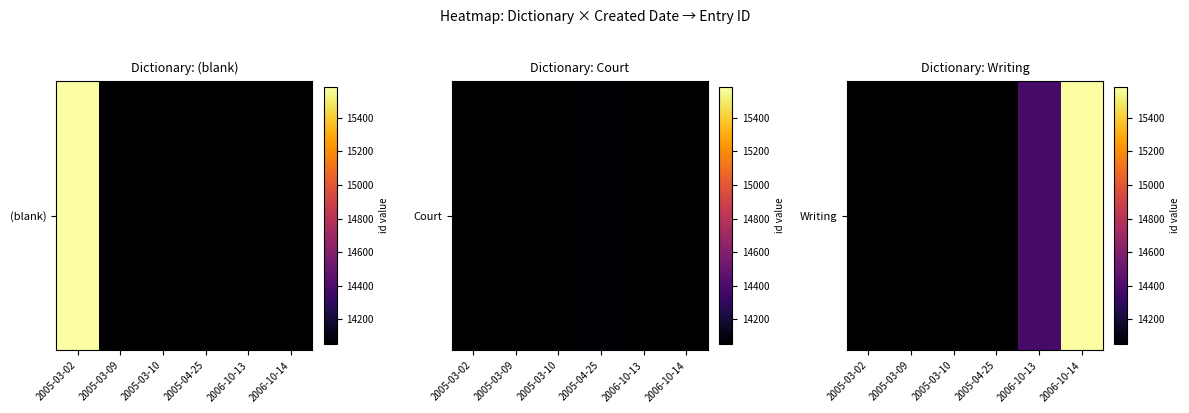

Which label corresponds to the largest value in the chart?

2006-10-14